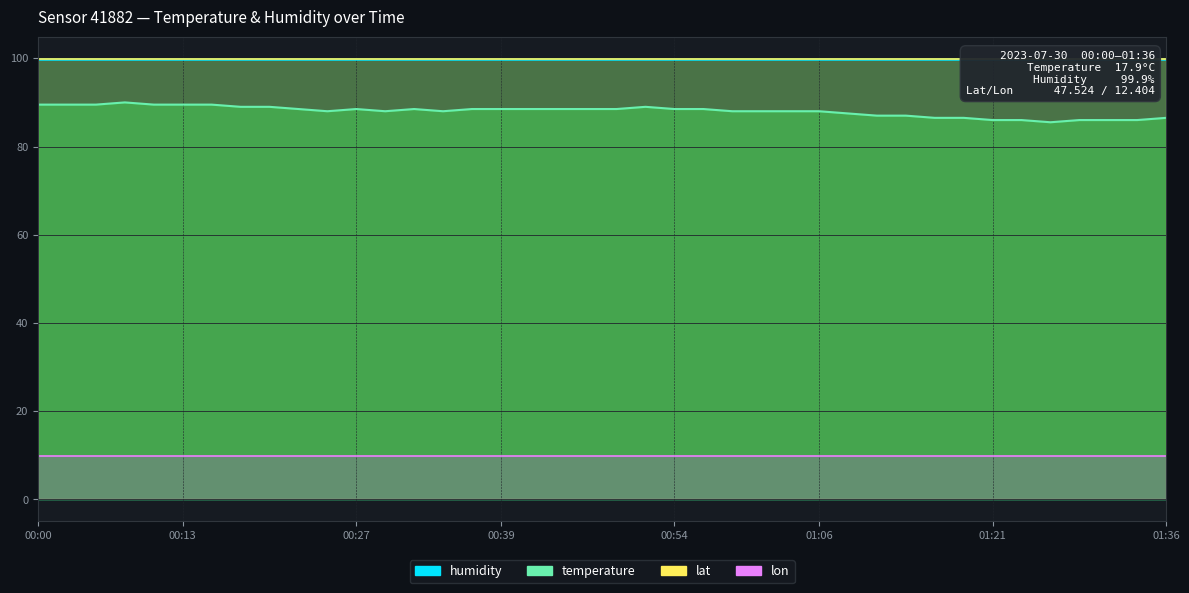

What is the label of the 14th point from the left?

00:32